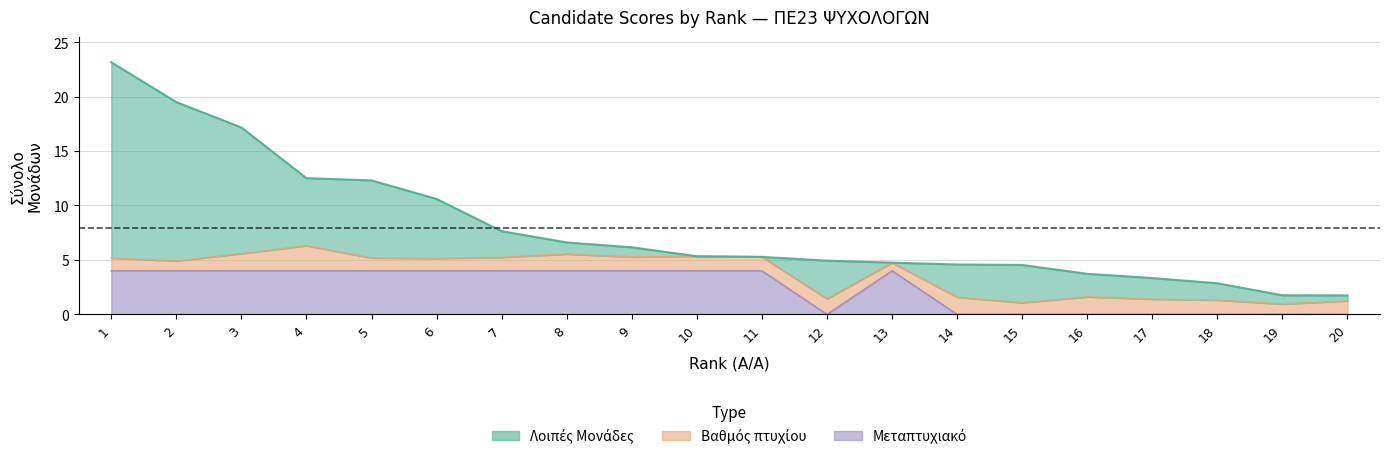

What is the value of the ΣΥΝΟΛΟ ΜΟΝΑΔΩΝ point at the 15th from the left?

4.5